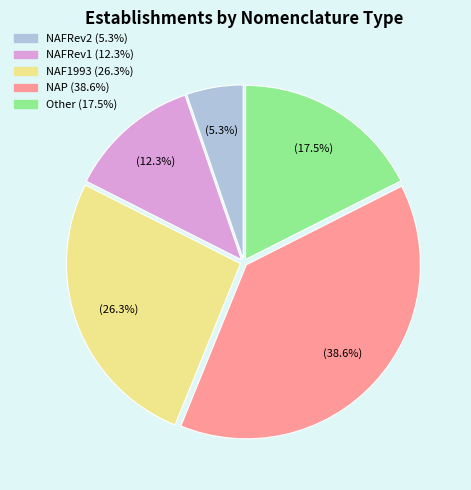

What is the ratio of the value at NAP to the value at NAF1993?

1.5